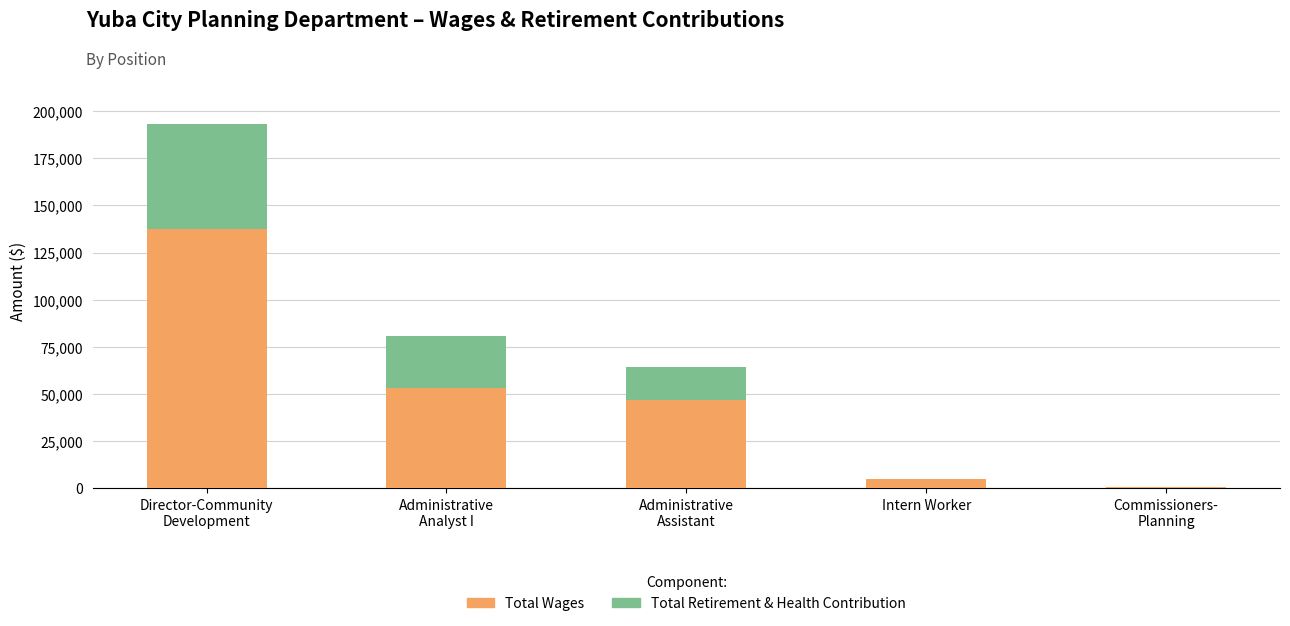

What is the sum of all Total Wages values?

243458